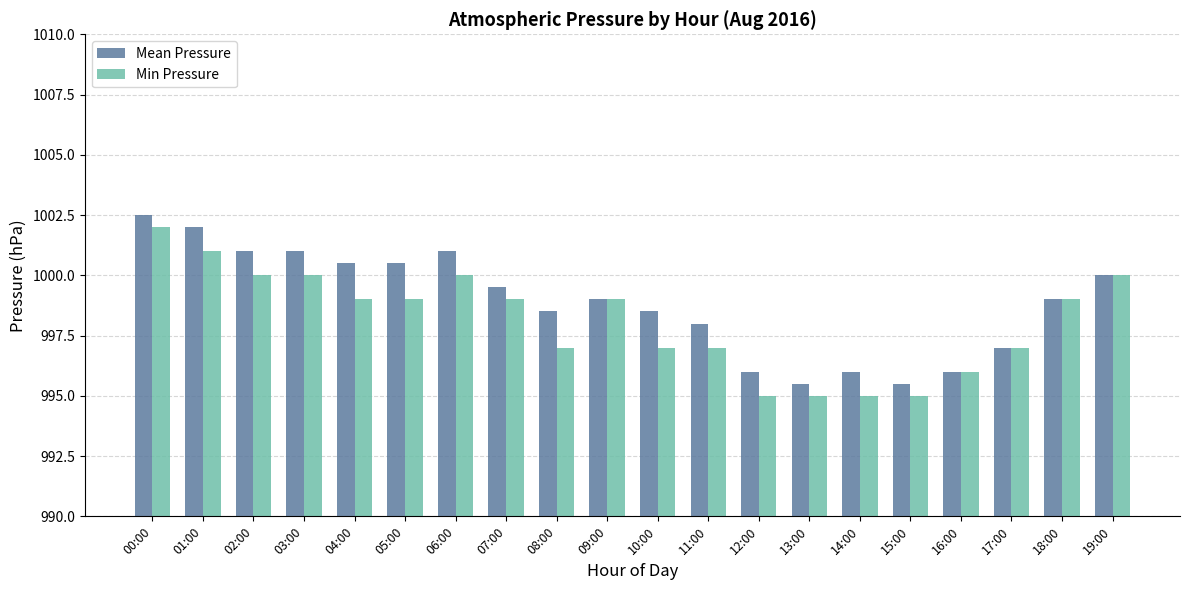

What are all the series names shown in the legend?

Mean Pressure, Min Pressure